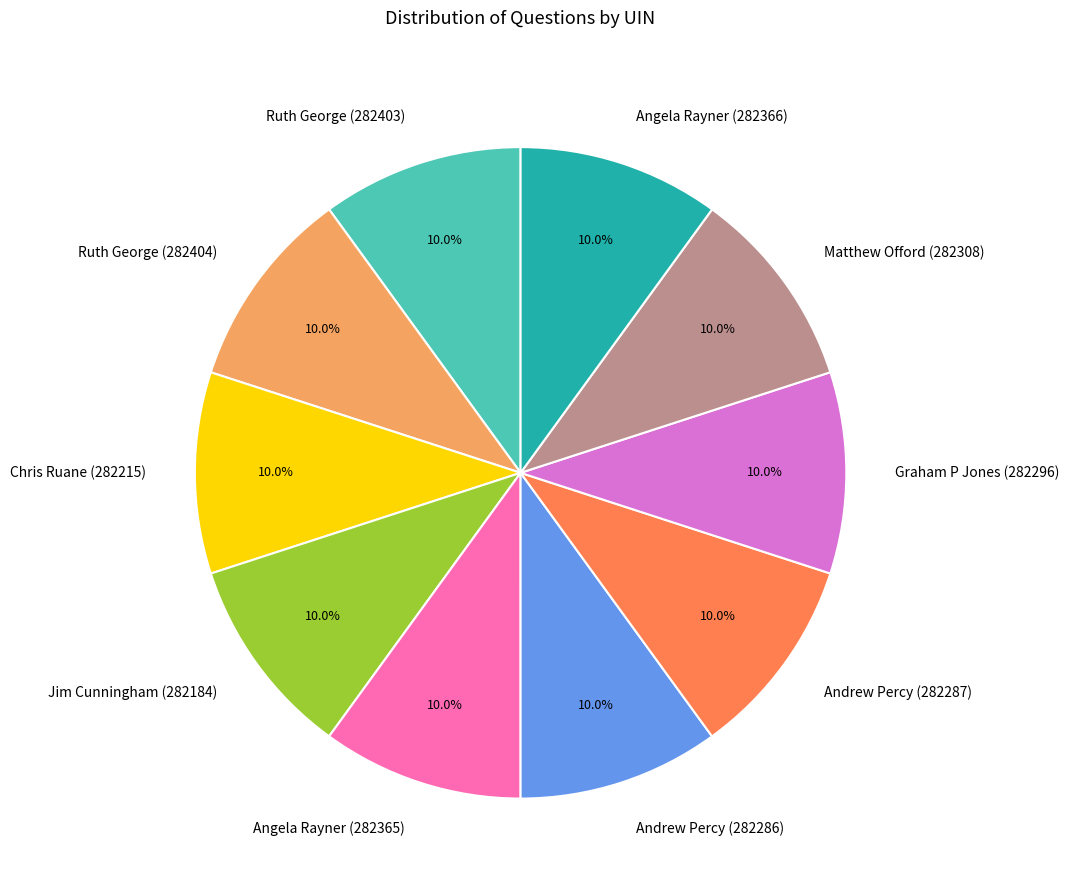

Approximately how many times larger is the value at Andrew Percy (282287) compared to Ruth George (282404)?

1.0